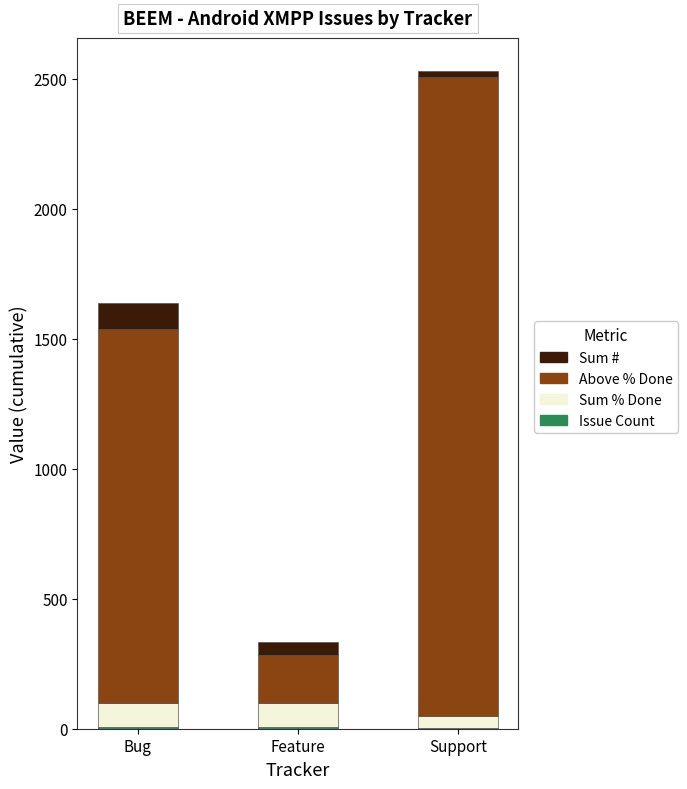

At which label does Sum % Done reach its peak?

Bug